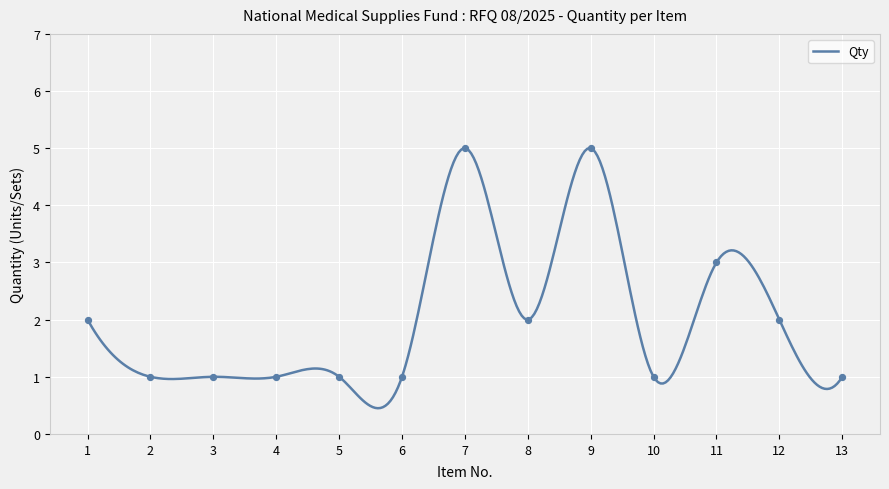

Approximately how many times larger is the value at 2 compared to 13?

1.0